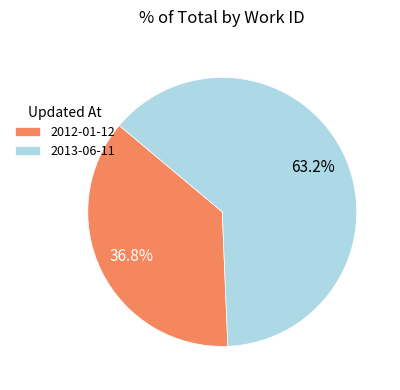

To the nearest percent, what portion does 2012-01-12 represent?

37%